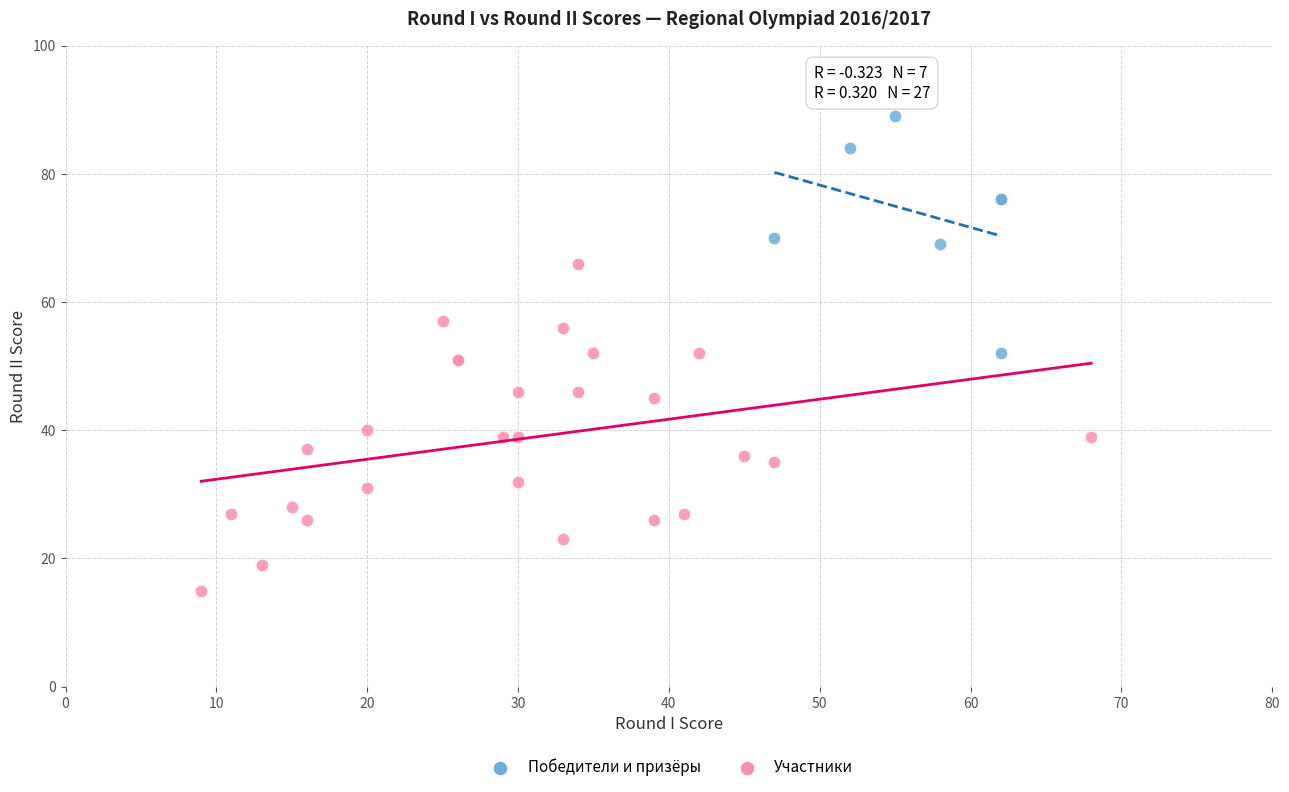

Which series reaches the maximum Y coordinate?

Победители и призёры